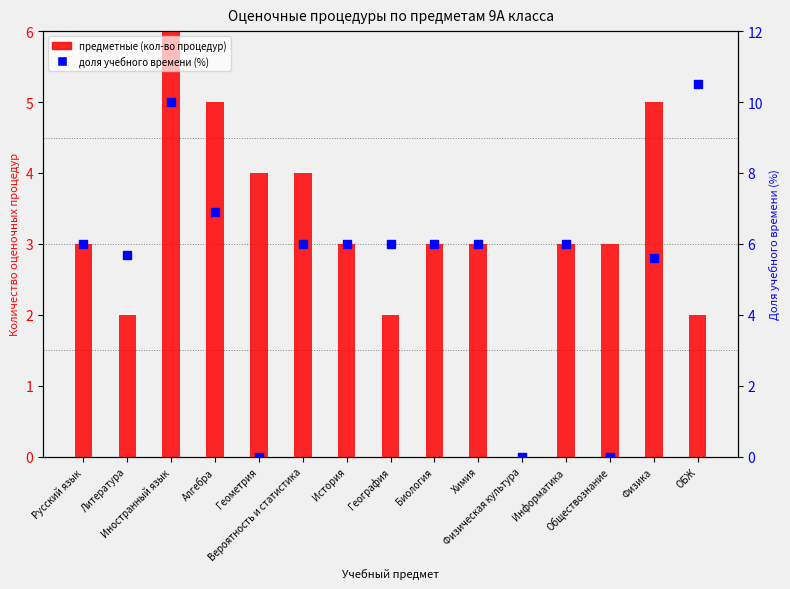

What are all the series names shown in the legend?

предметные, доля учебного времени (%)